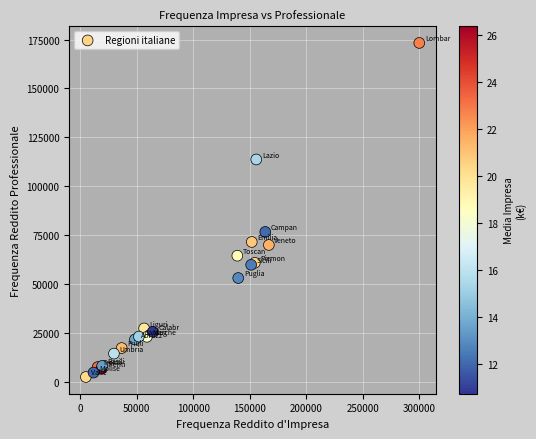

What Y value in the scatter plot is closest to 87934?

76730